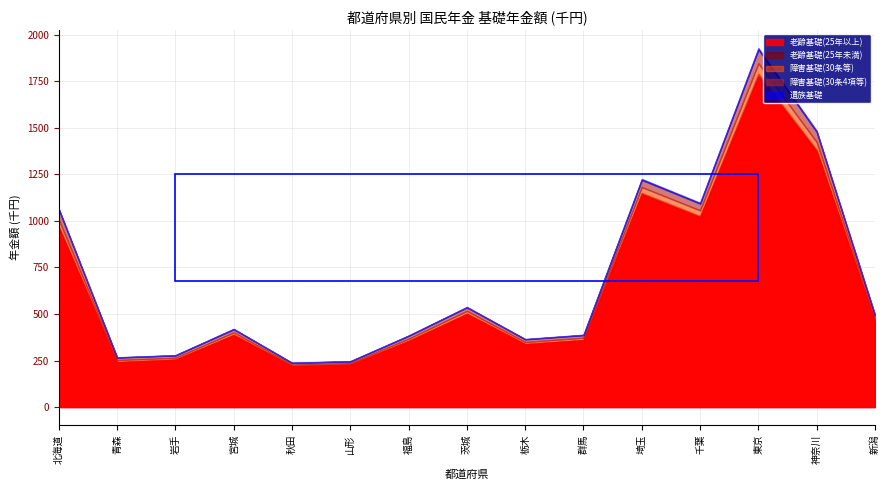

Between 福島 and 青森, which is larger?

福島